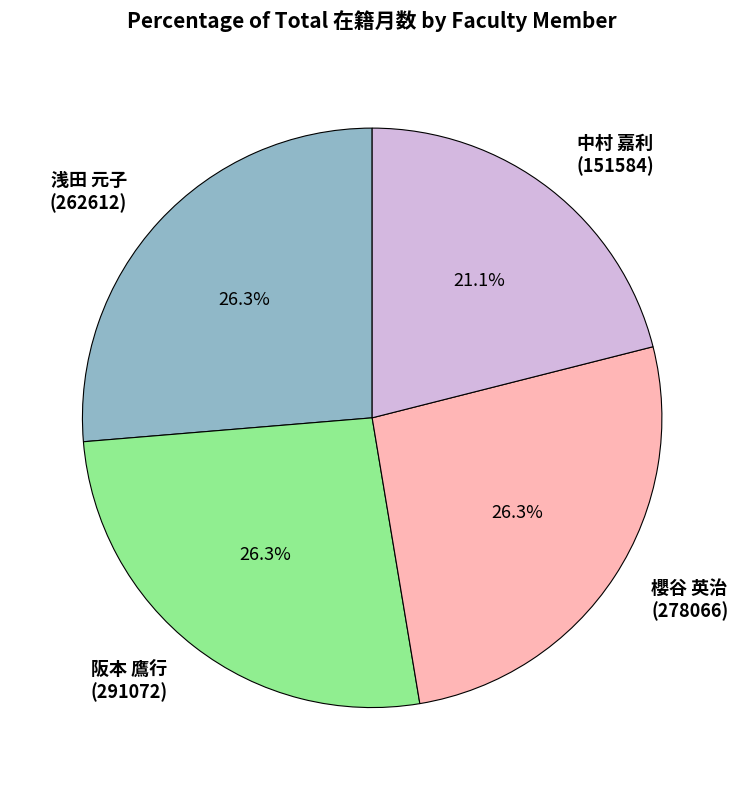

How many segments does this pie chart have?

4